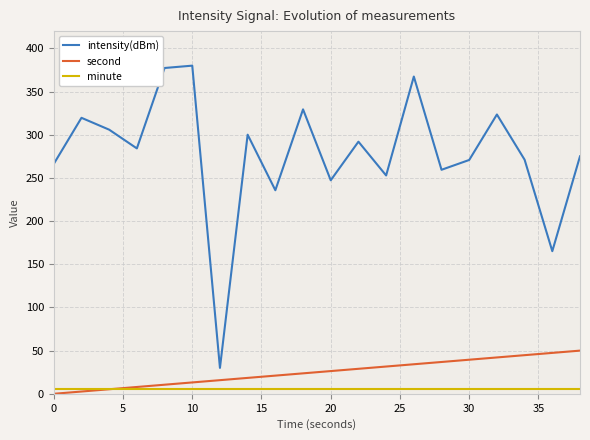

What is the maximum value for intensity(dBm)?

380.0